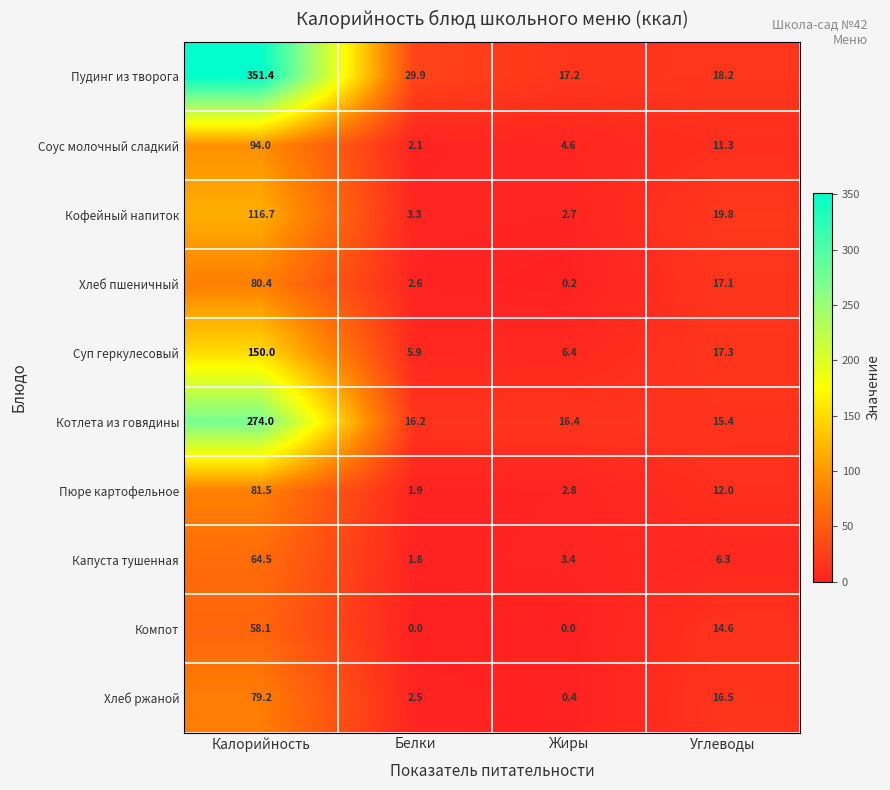

What is the difference between the Пудинг из творога values at Жиры and Калорийность?

334.2